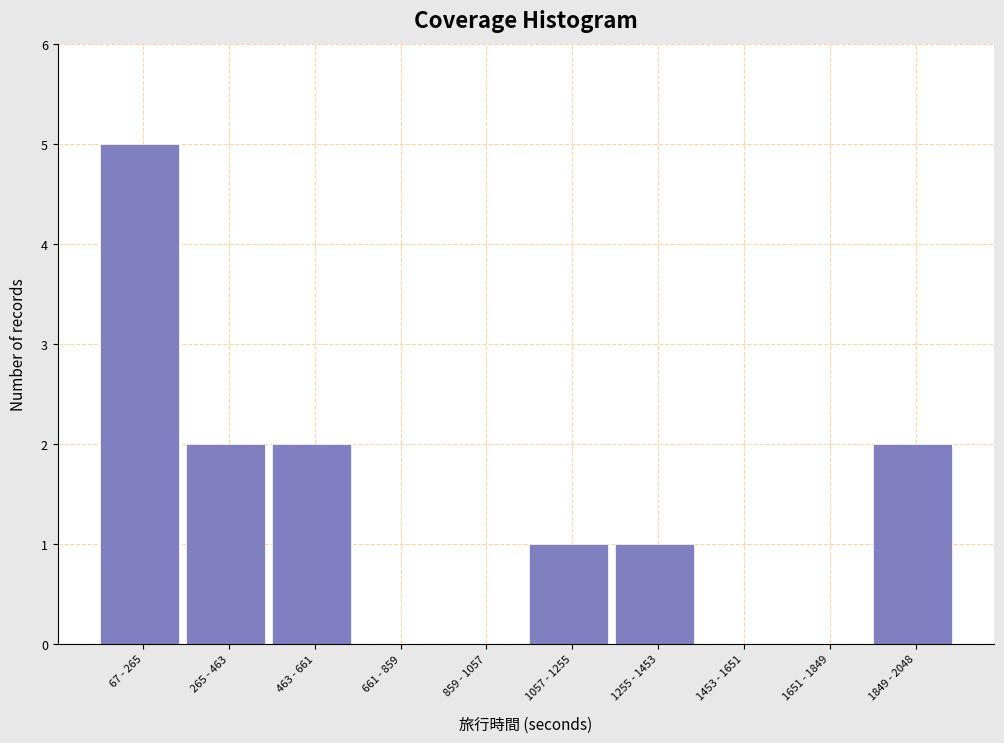

Reading left to right, what are all the values shown in this chart?

67 - 265=5	265 - 463=2	463 - 661=2	661 - 859=0	859 - 1057=0	1057 - 1255=1	1255 - 1453=1	1453 - 1651=0	1651 - 1849=0	1849 - 2048=2